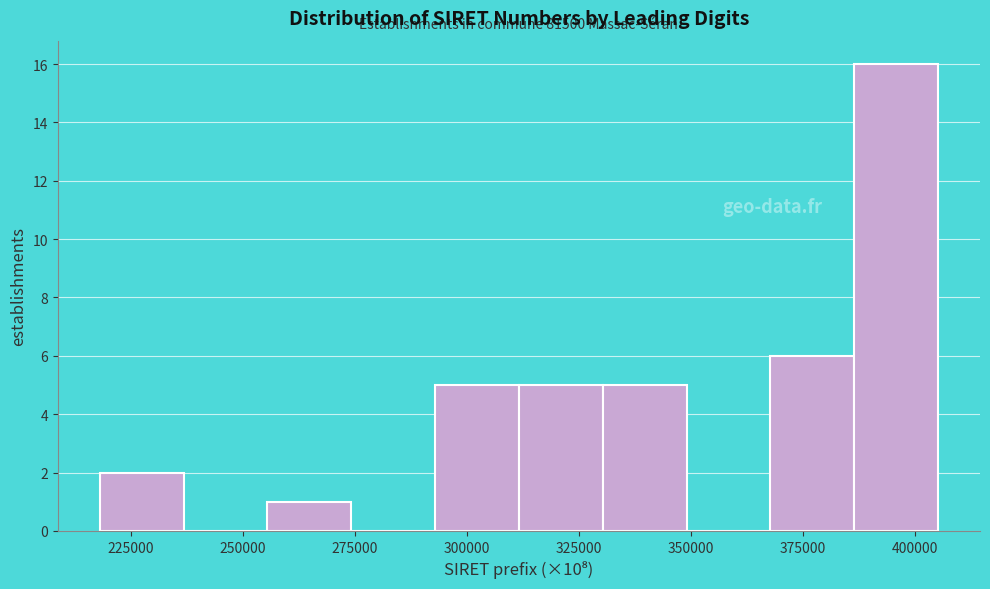

Read against the x-axis, roughly where is the centre of the tallest bar?

395000